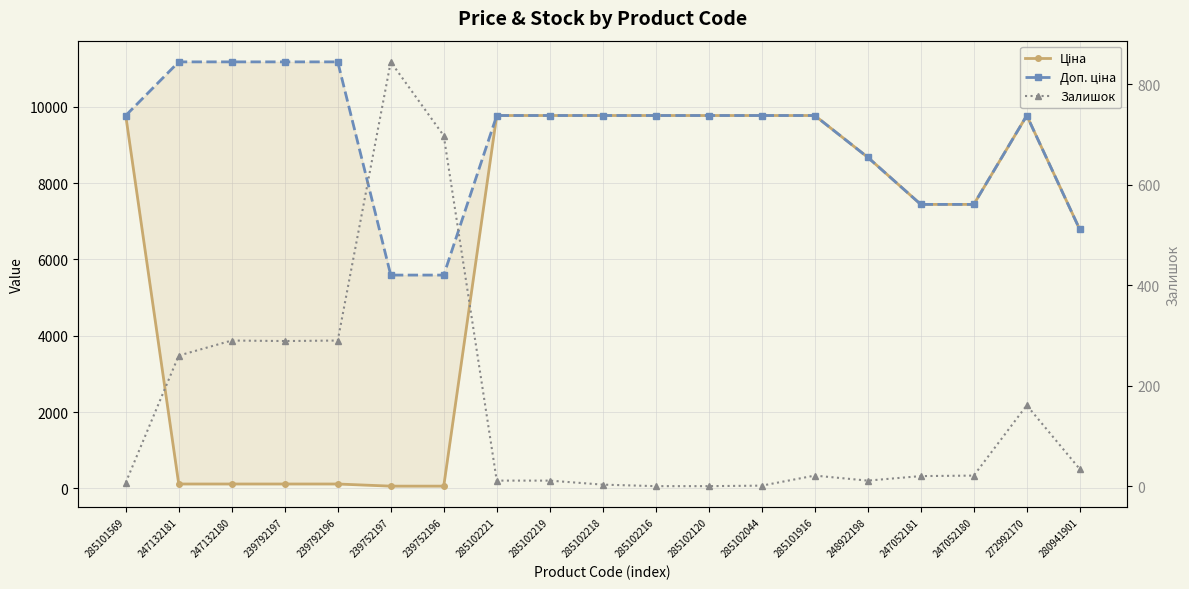

Is this an area chart (filled region under the line)?

No